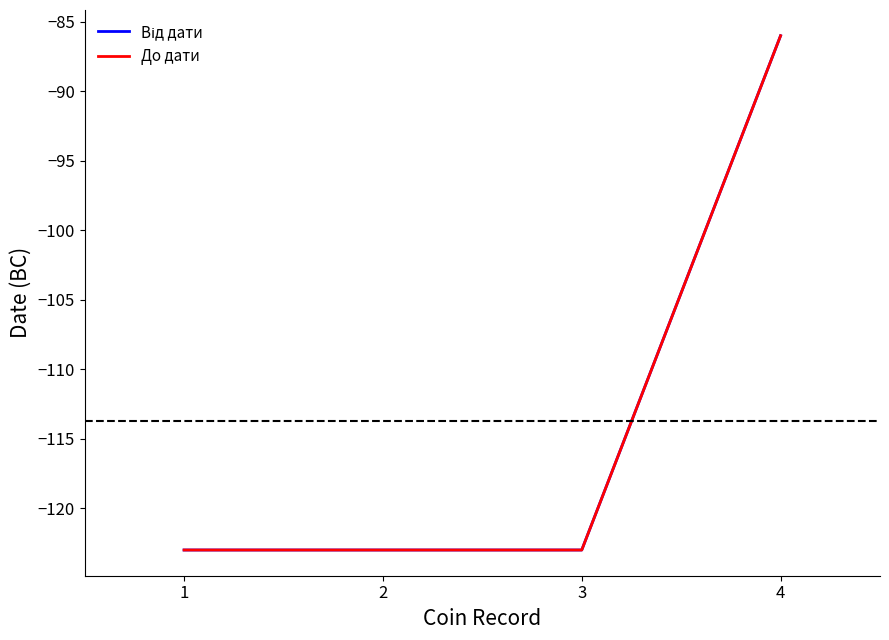

True or false: До дати and Від дати intersect in this chart.

False